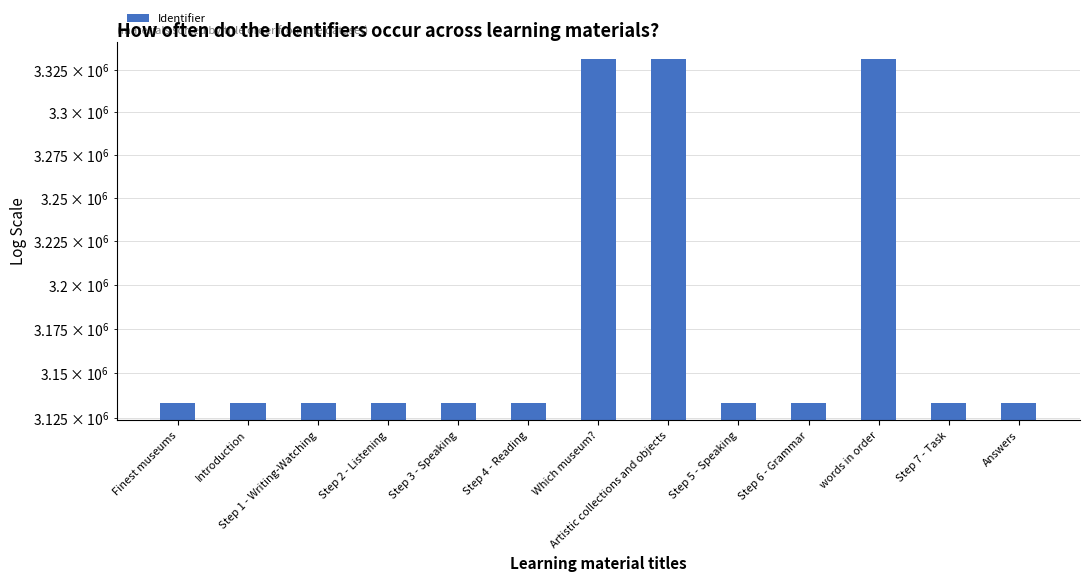

What is the change in value from Finest museums to Step 7 - Task?

+21